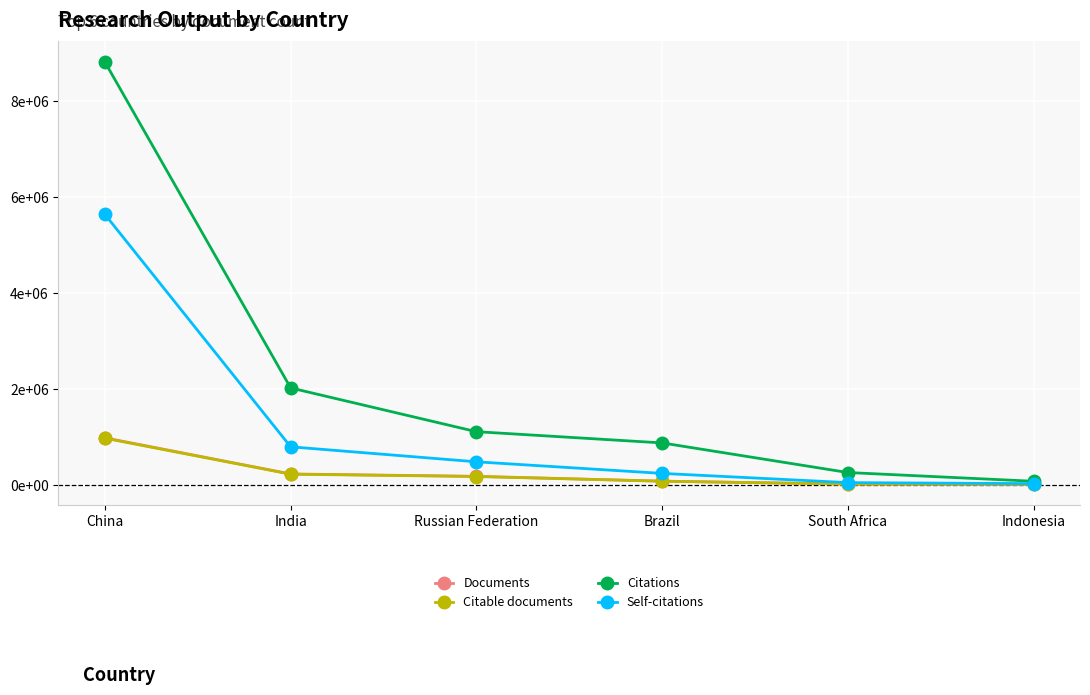

Reading left to right, extract all data points from this chart.

Documents: 986873	233045	184027	83465	22282	17512
Citable documents: 978124	228090	180034	81377	21531	17333
Citations: 8820288	2026568	1114568	880189	263053	80854
Self-citations: 5643150	799328	486437	244955	52564	31545